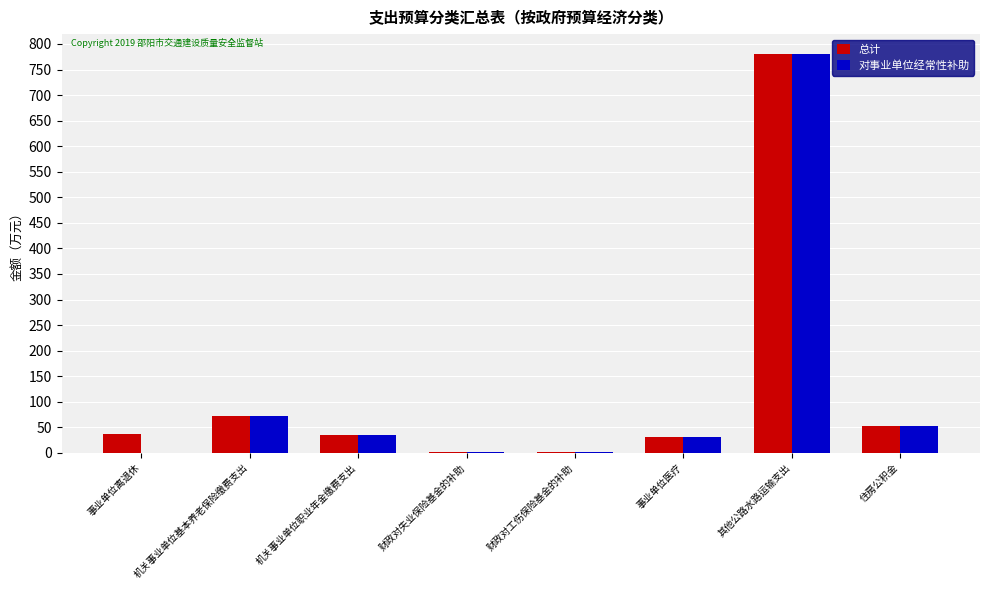

What is the maximum value shown in the chart?

780.2